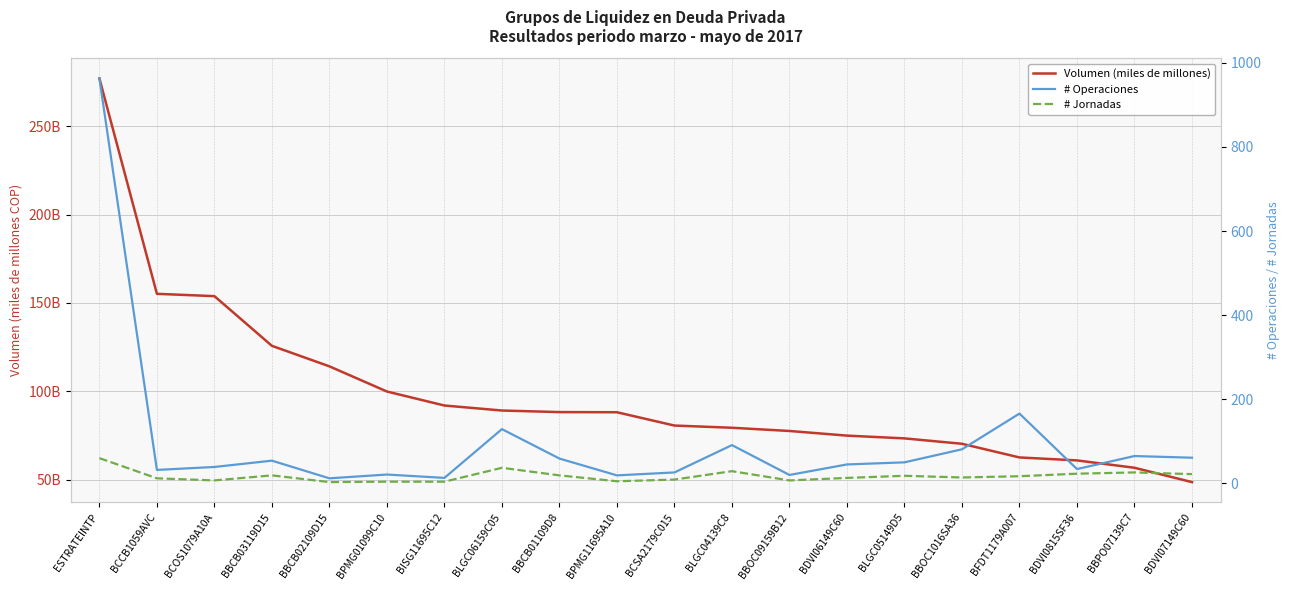

Between BBPO07139C7 and BCSA2179C015, which is larger?

BCSA2179C015